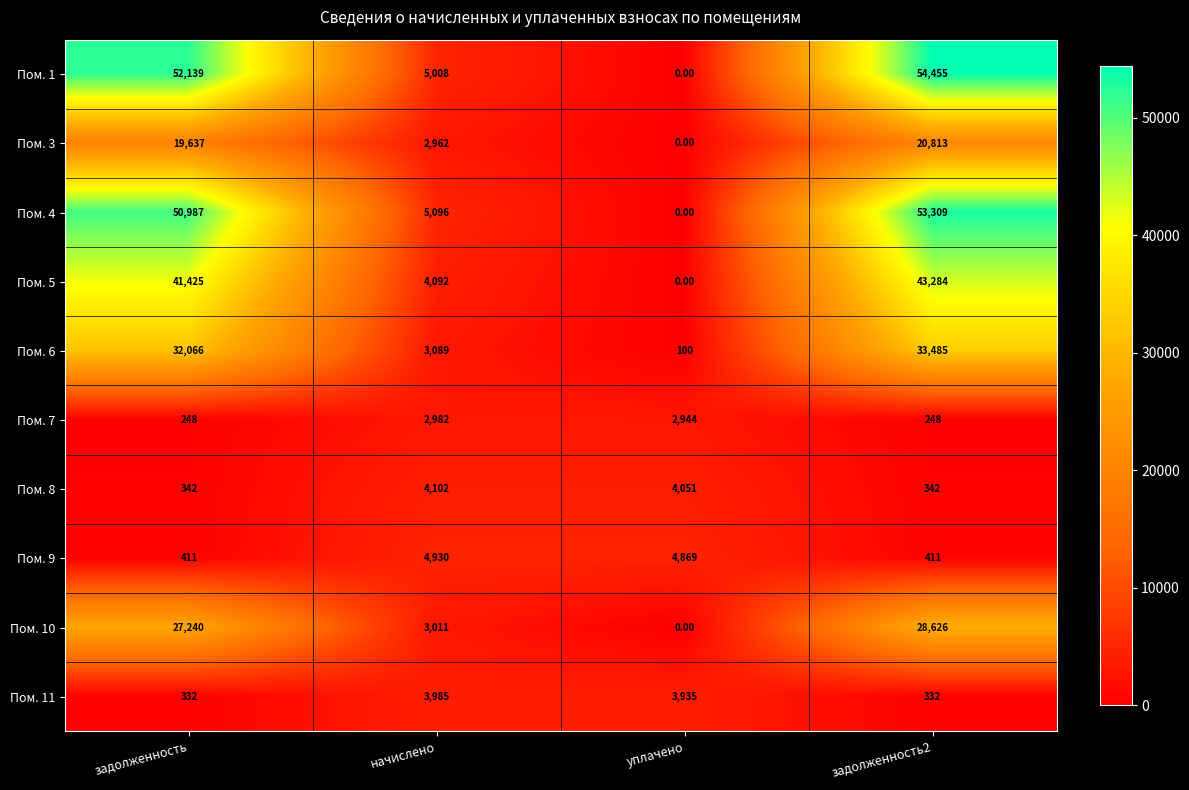

Which label corresponds to the smallest value in the chart?

уплачено